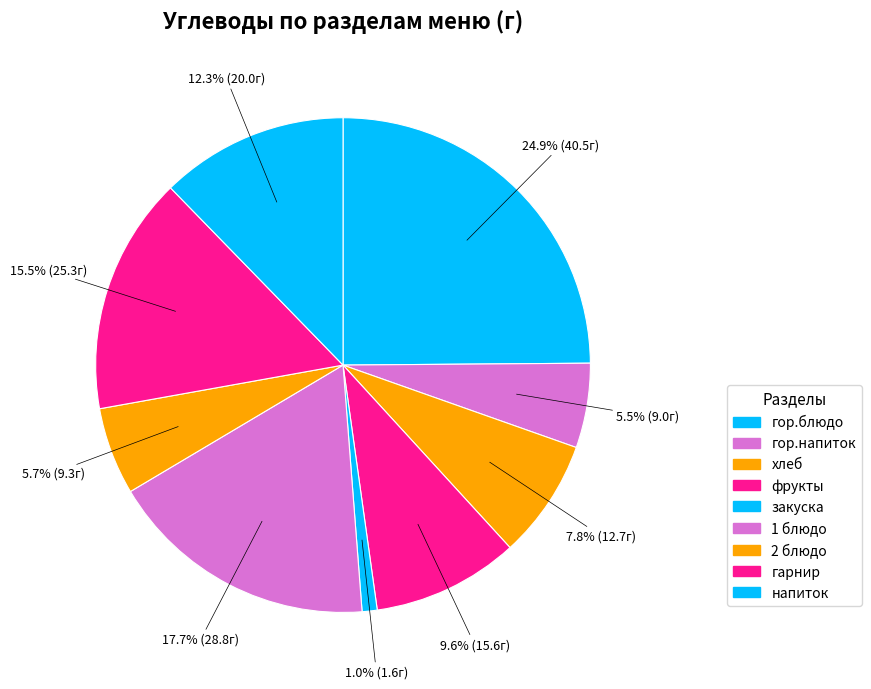

True or false: гарнир accounts for 28% of the total.

False